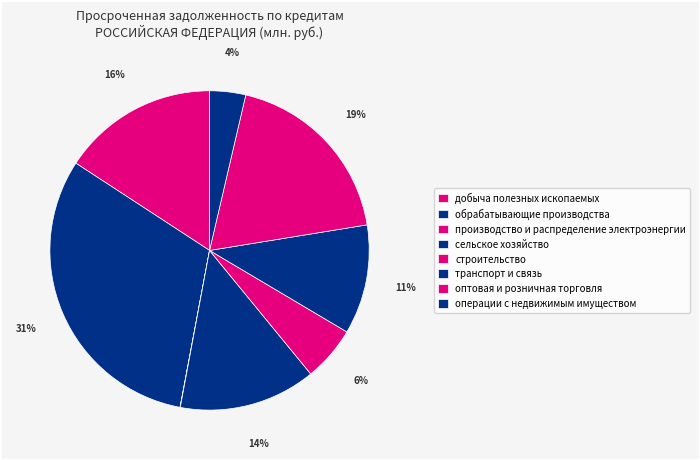

What is the smallest slice in the pie chart?

производство и распределение электроэнергии